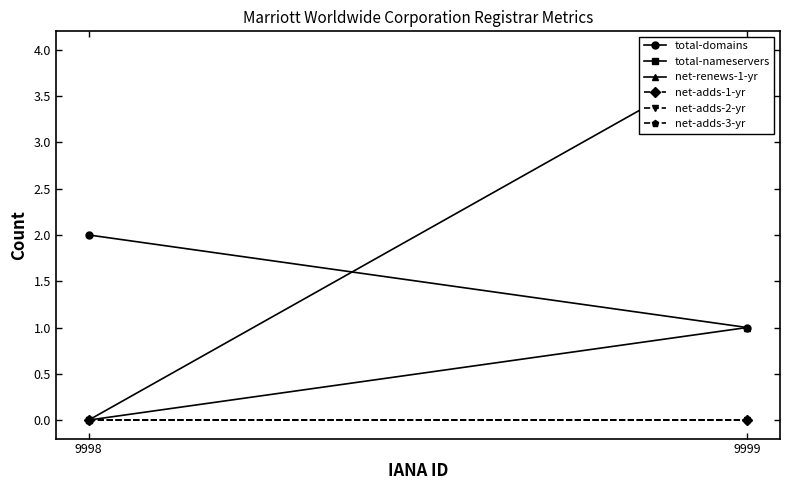

True or false: net-adds-1-yr has a value of 0 at 9998.

True